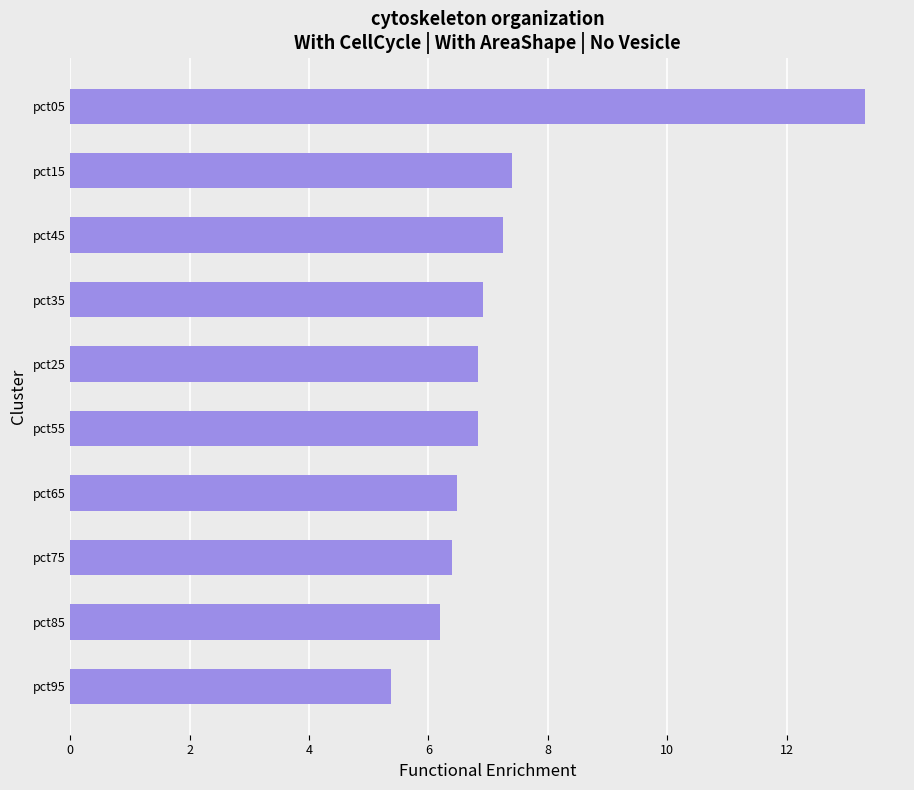

The value at pct95 is 5.4. True or false?

True